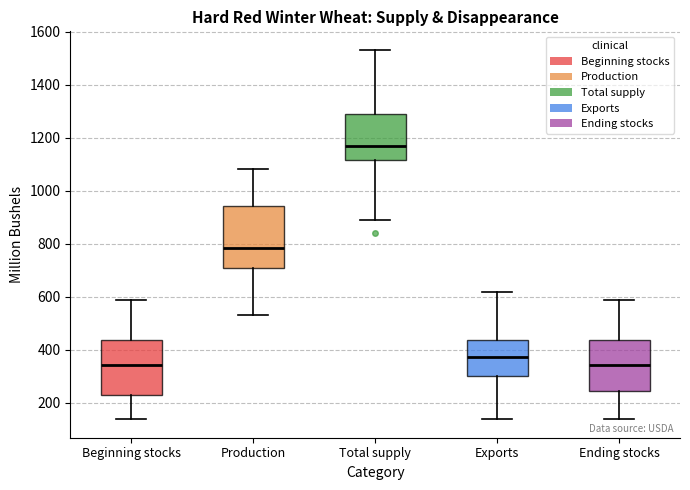

Reading left to right, read every box against the y-axis: the position of its median line, the range the box covers, and the ends of its whiskers. The values are not printed on the chart, so give them approximately, as read against the axis.

Beginning stocks: median 340, box 220 to 440, whiskers 140 to 580
Production: median 780, box 720 to 940, whiskers 540 to 1080
Total supply: median 1160, box 1120 to 1300, whiskers 900 to 1540
Exports: median 380, box 300 to 440, whiskers 140 to 620
Ending stocks: median 340, box 240 to 440, whiskers 140 to 580